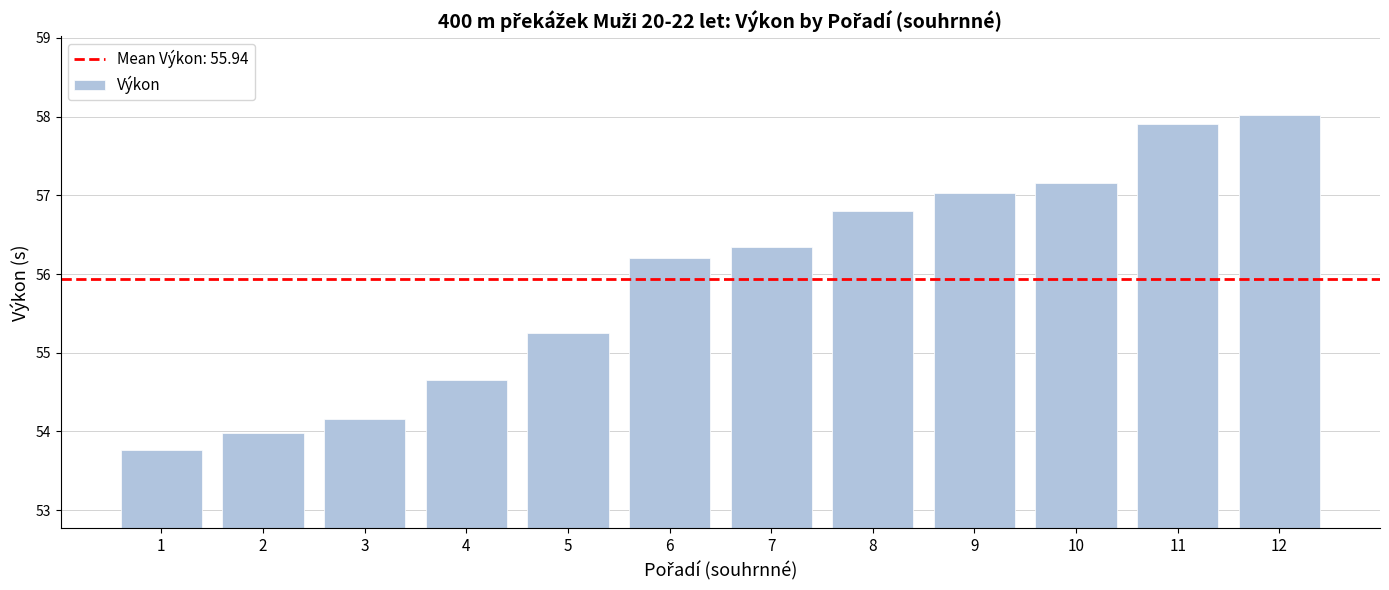

What is the change in value from 8 to 12?

+1.2